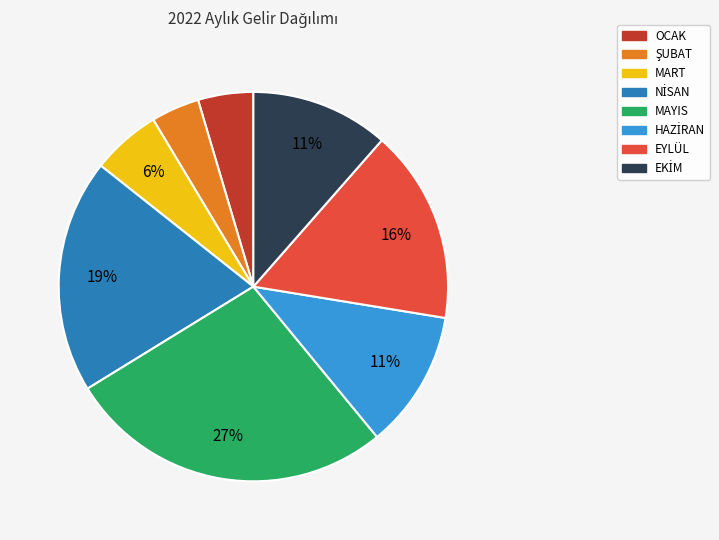

How many segments does this pie chart have?

8